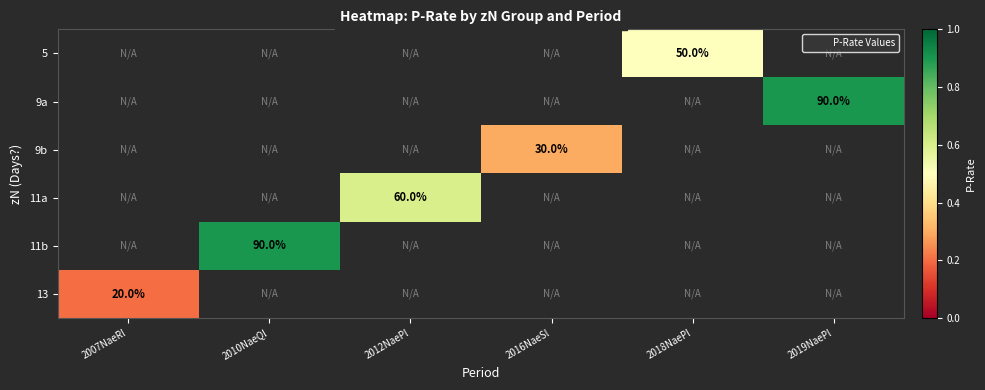

Is the value of 9a at 2019NaePl greater than the value of 9b at 2016NaeSl?

Yes